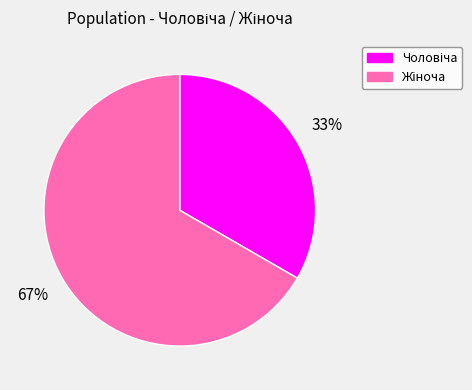

To the nearest percent, what is the average slice percentage?

50%